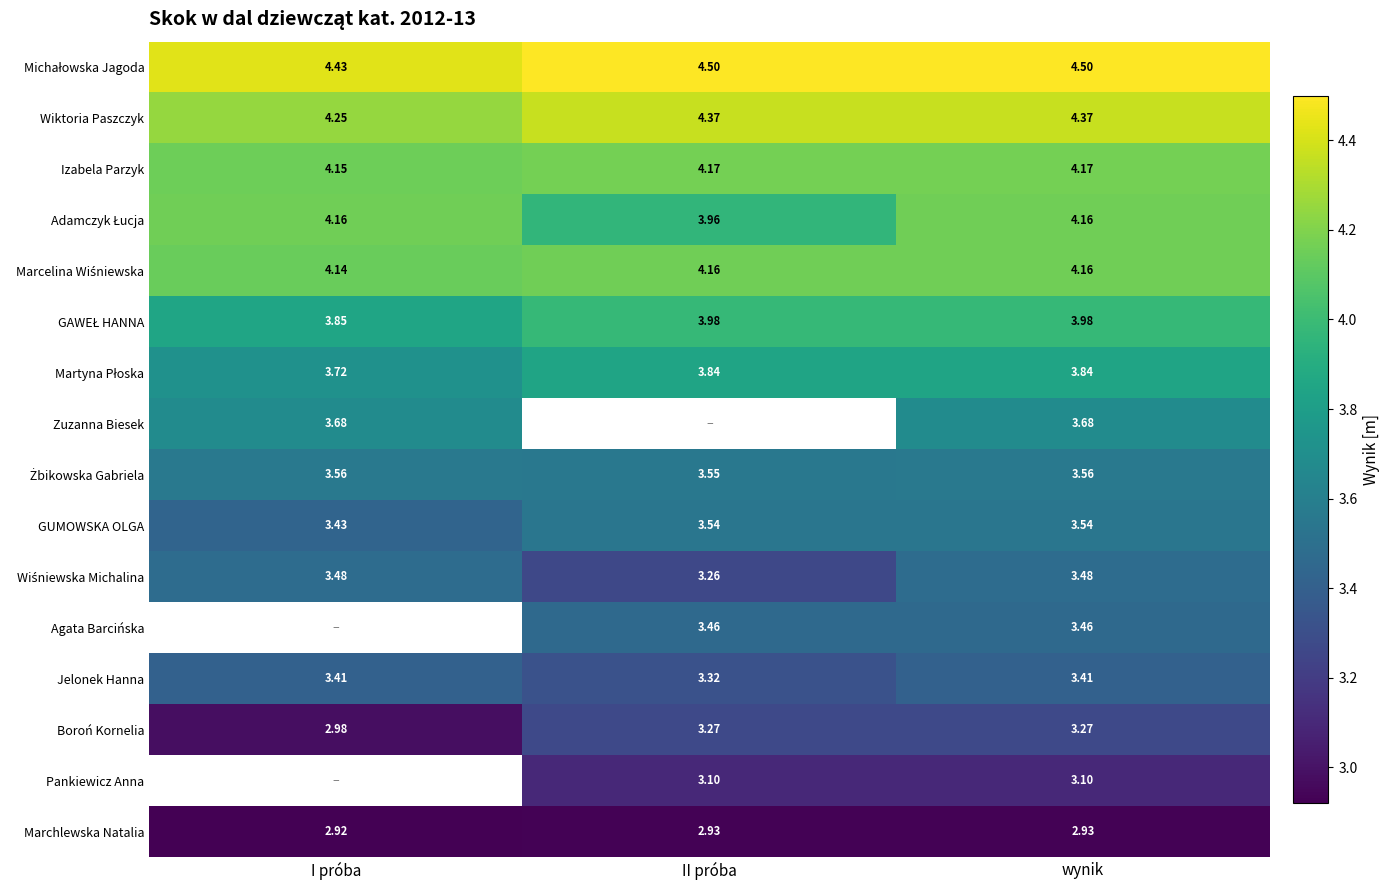

What is the sum of the Żbikowska Gabriela values at I próba and II próba?

7.1